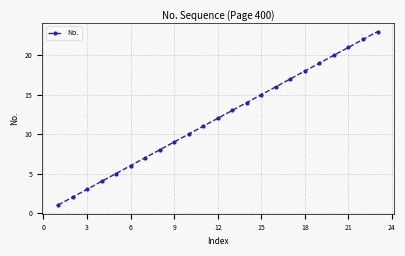

True or false: there are more than 1 points higher than both neighbors.

False